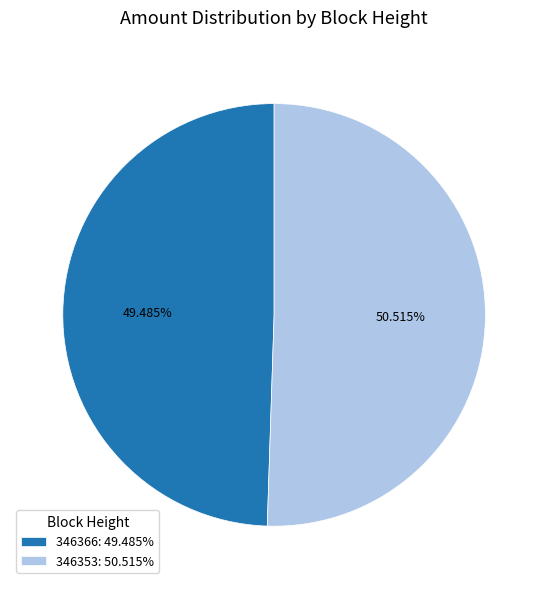

How many slices are in this pie chart?

2